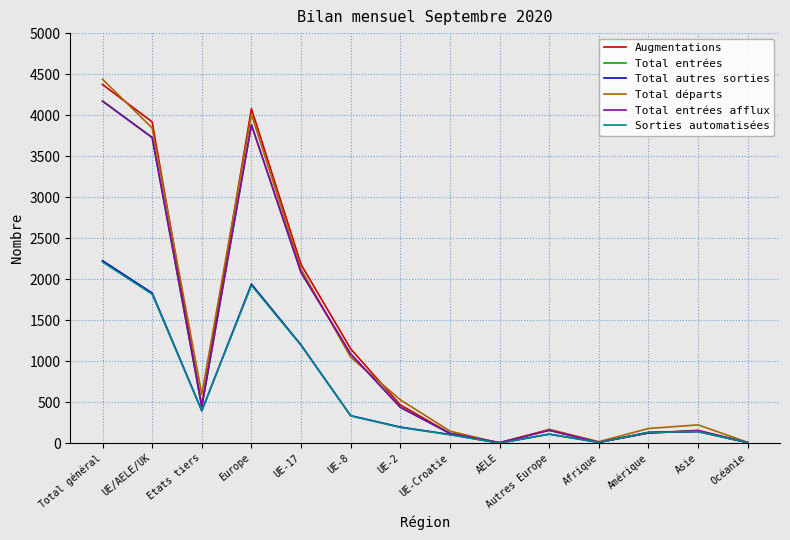

How many interior local valleys does the Sorties automatisées series have?

3